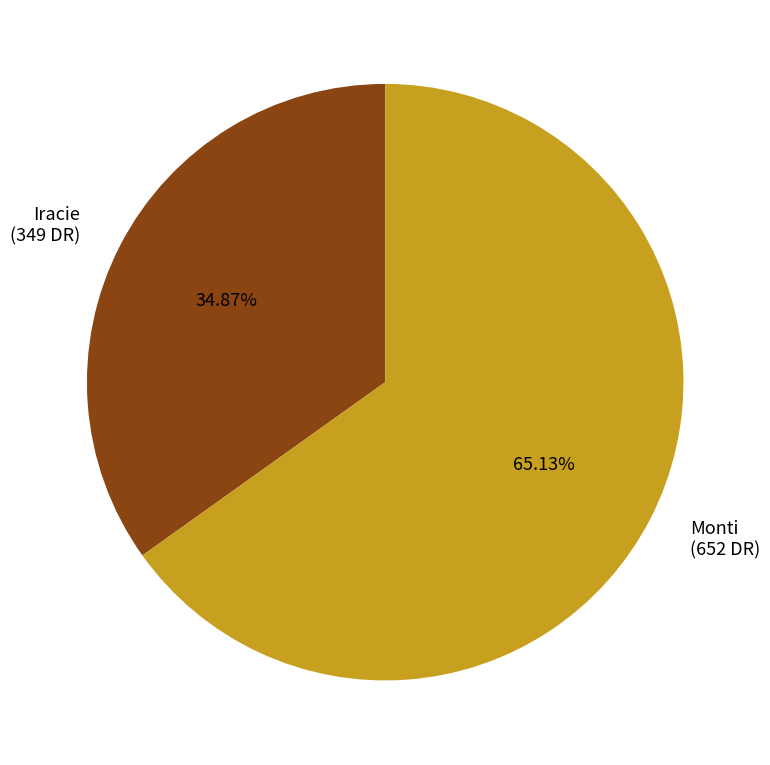

Rank the categories by value from highest to lowest.

Monti, Iracie